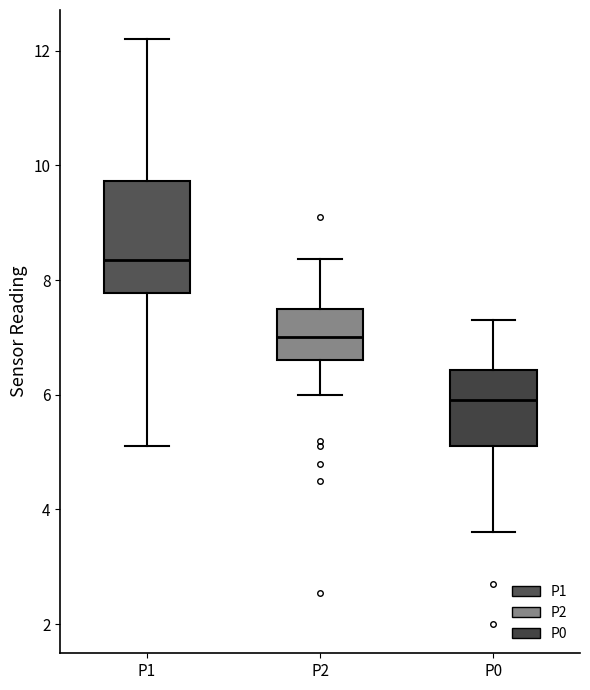

Reading left to right, transcribe this box plot: for each box, give where its median line is, the range the box spans, and where its two whiskers end, as read against the y-axis. The values are not printed on the chart, so give them approximately, as read against the axis.

P1: median 8.4, box 7.8 to 9.8, whiskers 5.2 to 12.2
P2: median 7.0, box 6.6 to 7.6, whiskers 6.0 to 8.4
P0: median 6.0, box 5.2 to 6.4, whiskers 3.6 to 7.4